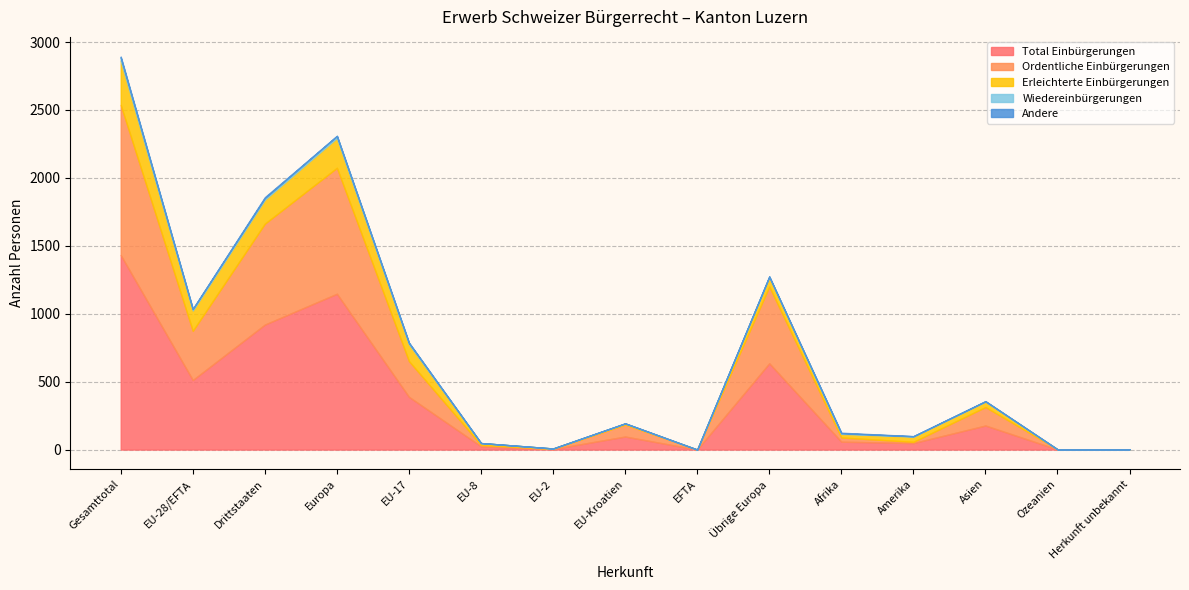

Does the chart display data point markers on the line(s)?

No